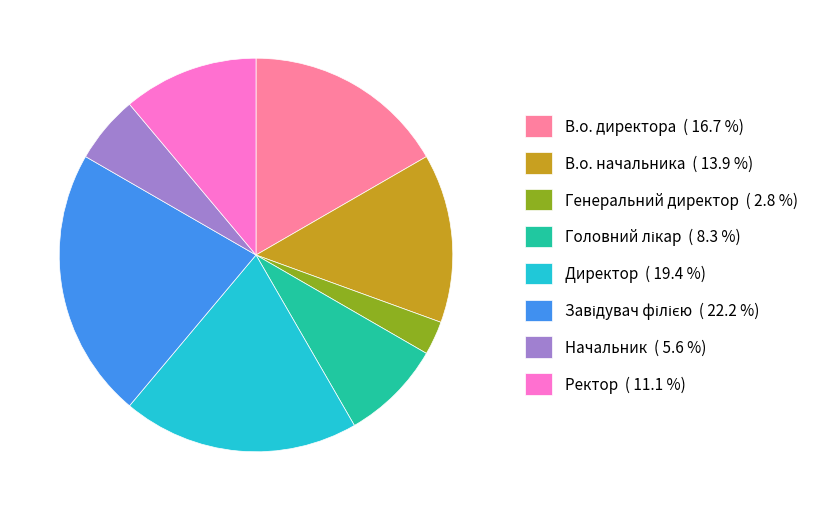

Do В.о. начальника ( 13.9 %) and Генеральний директор ( 2.8 %) together represent more than half of the pie?

No